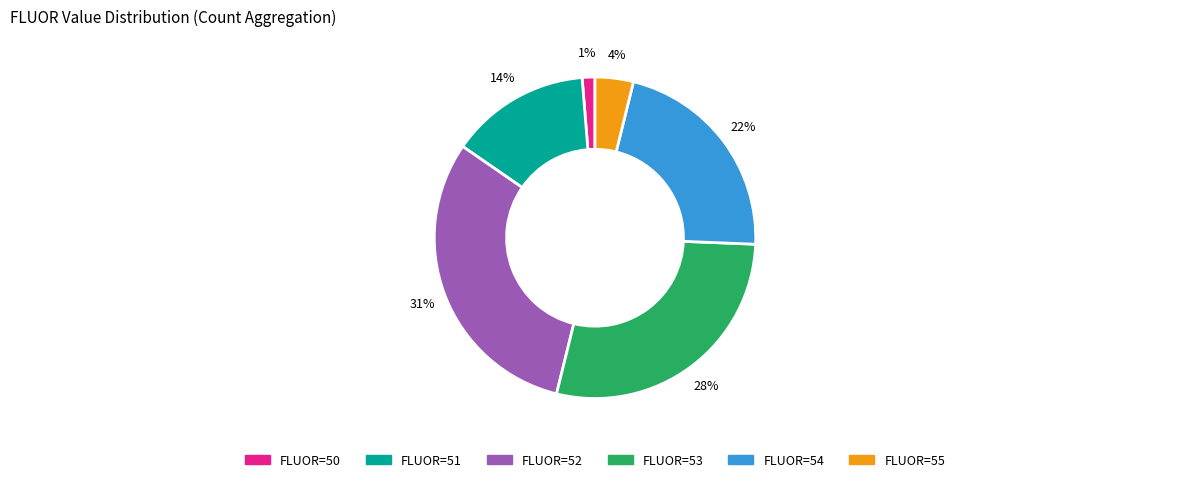

Does any single category account for the majority?

No